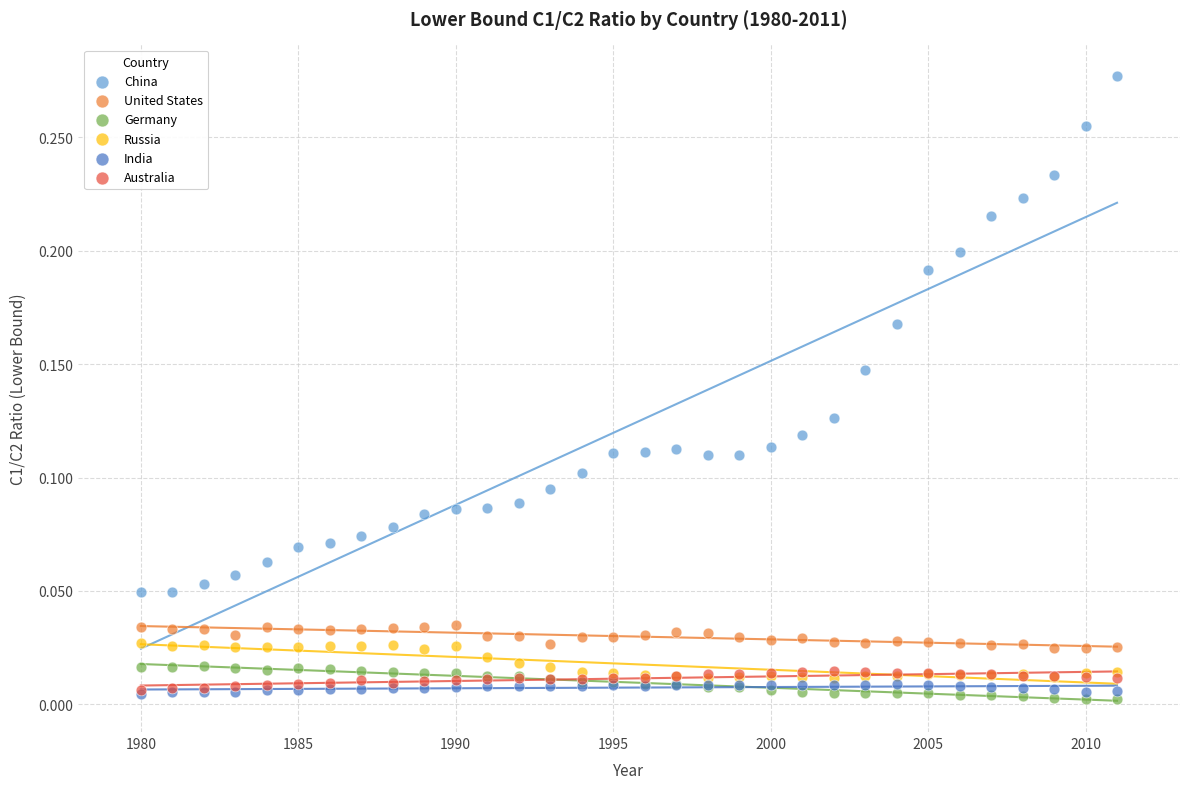

What are all the series names shown in the legend?

China, United States, Germany, Russia, India, Australia